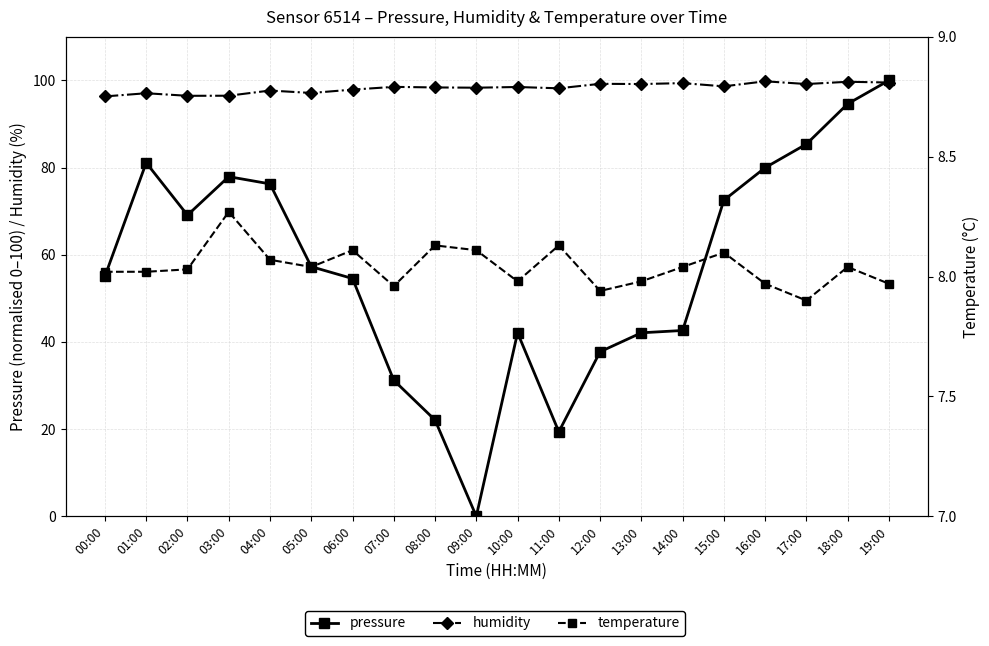

What is the total value across all series at 00:00?

159.4